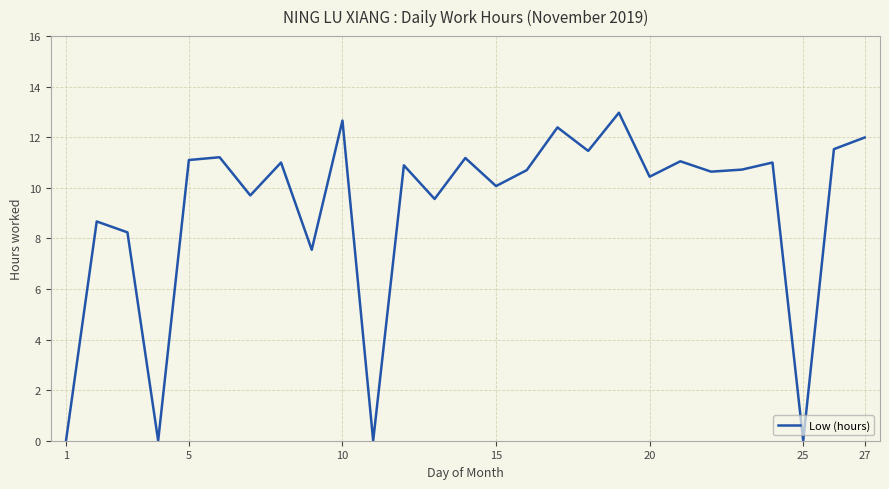

What is the maximum value shown in the chart?

13.0